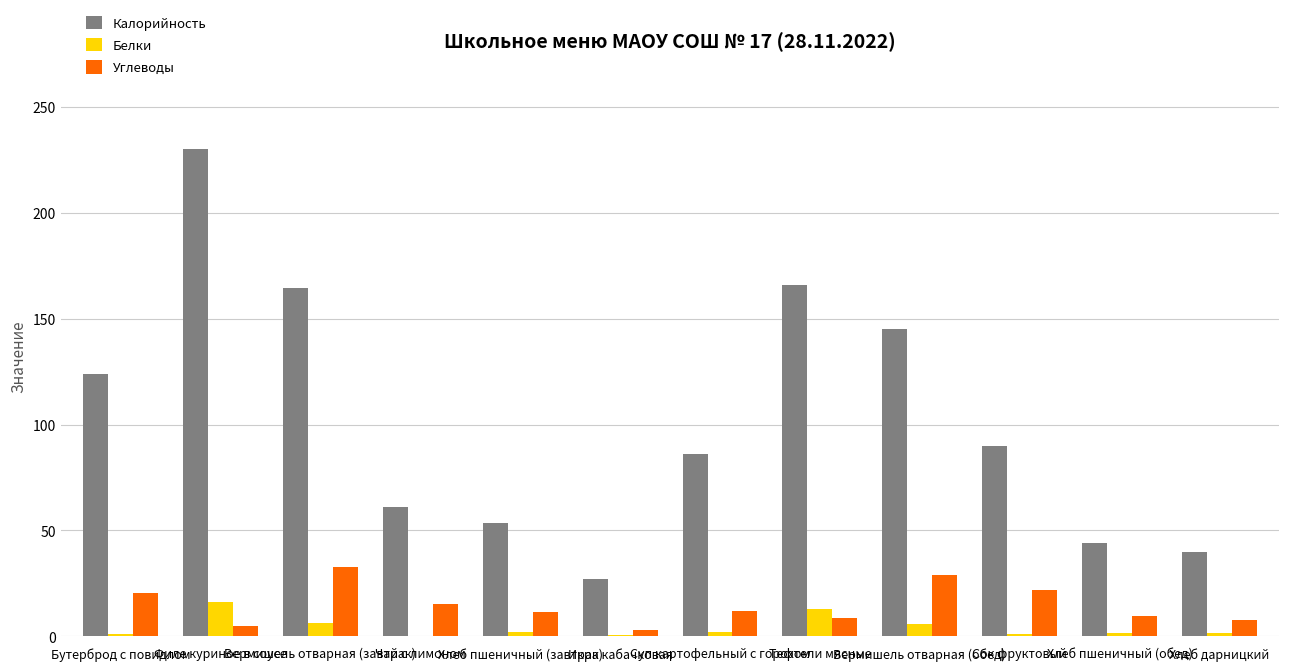

Is it true that Калорийность equals 59.4 at Суп картофельный с горохом?

False